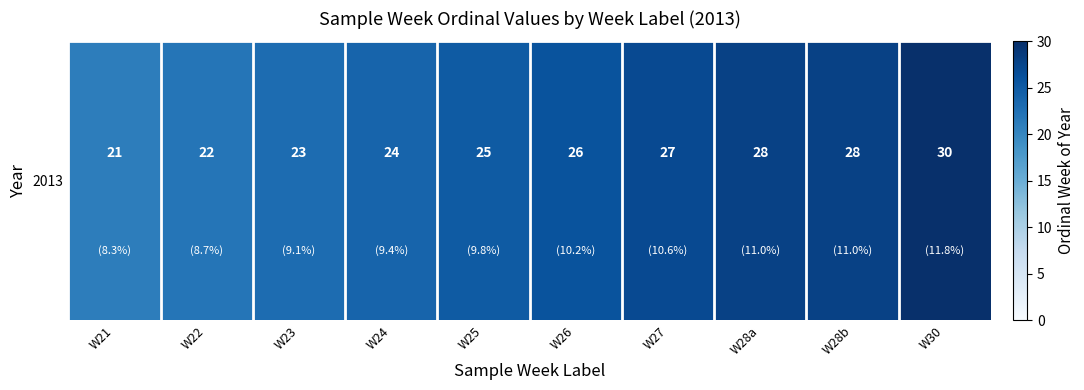

What is the change in value from W23 to W30?

+7